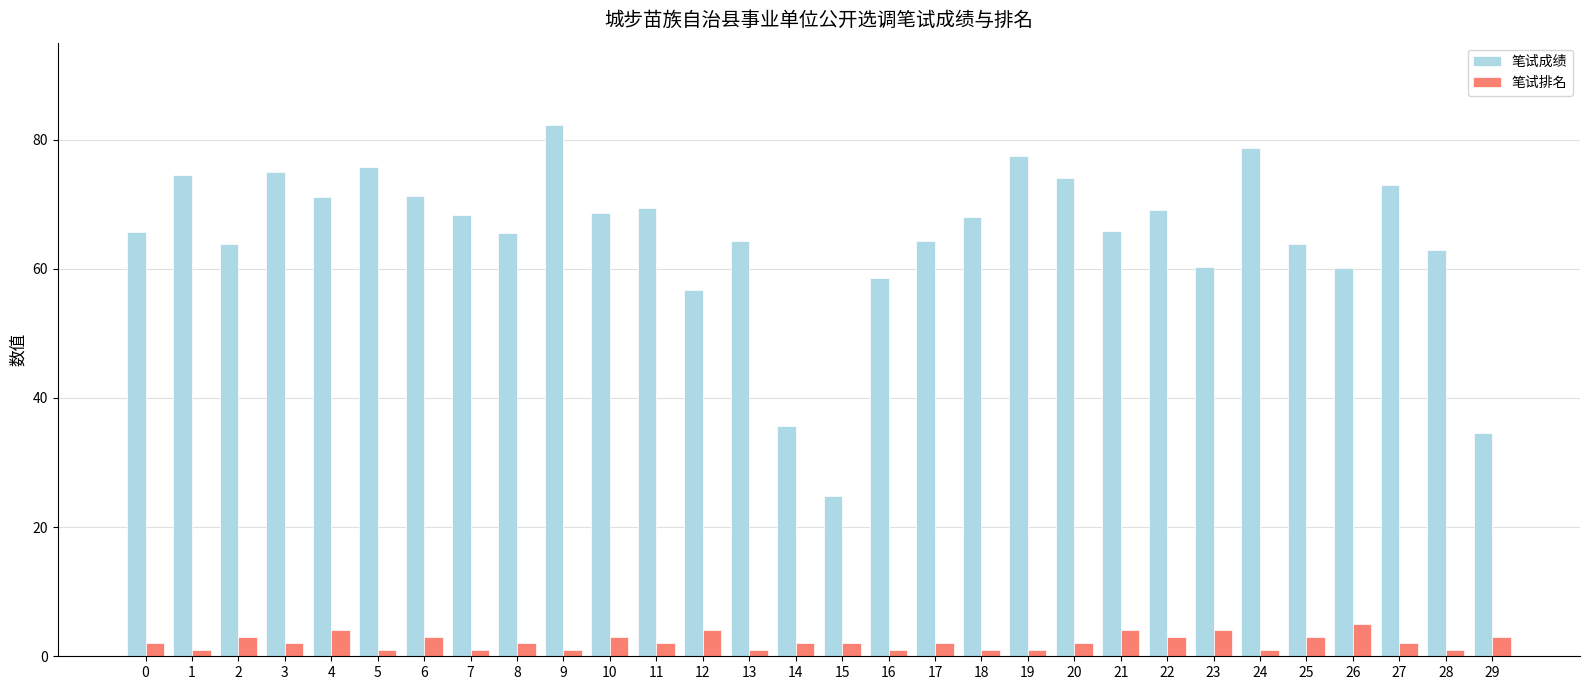

The value of 笔试成绩 at 17 is 18.5. True or false?

False